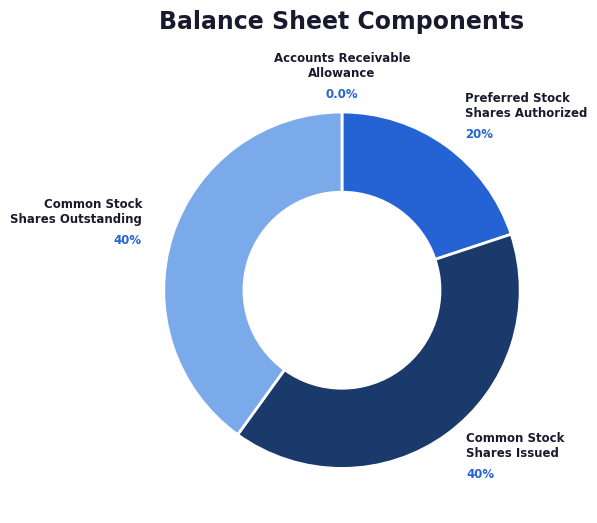

Is there a majority slice in this chart?

No